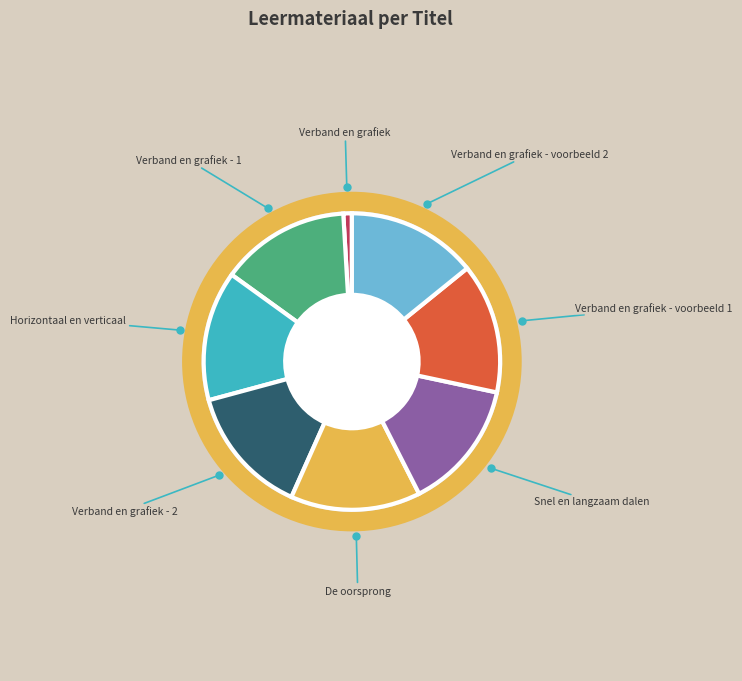

Which category has the smallest portion of the pie?

Verband en grafiek